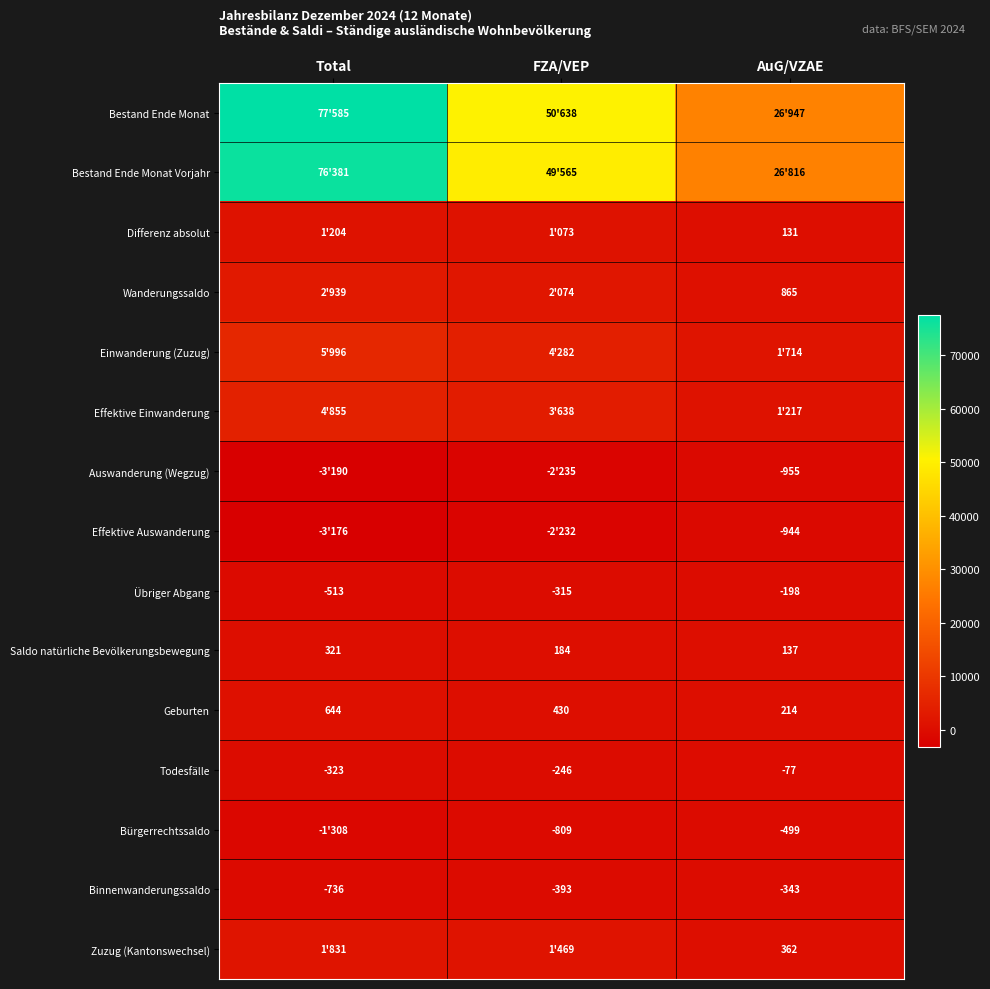

How many Todesfälle values are between -323 and -77?

3